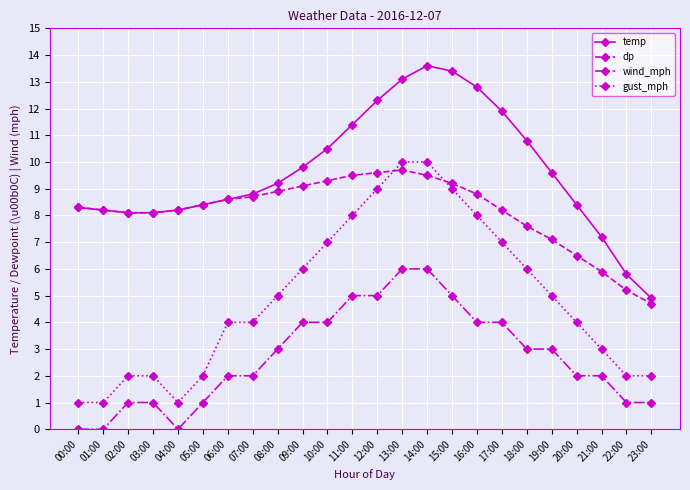

In dp, how many points are higher than both neighbors (excluding endpoints)?

1